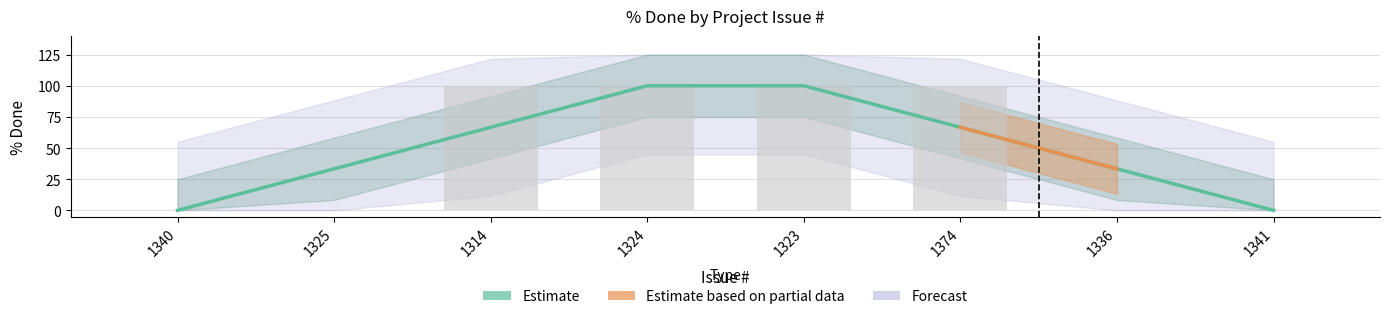

What position from the right is 1314?

6